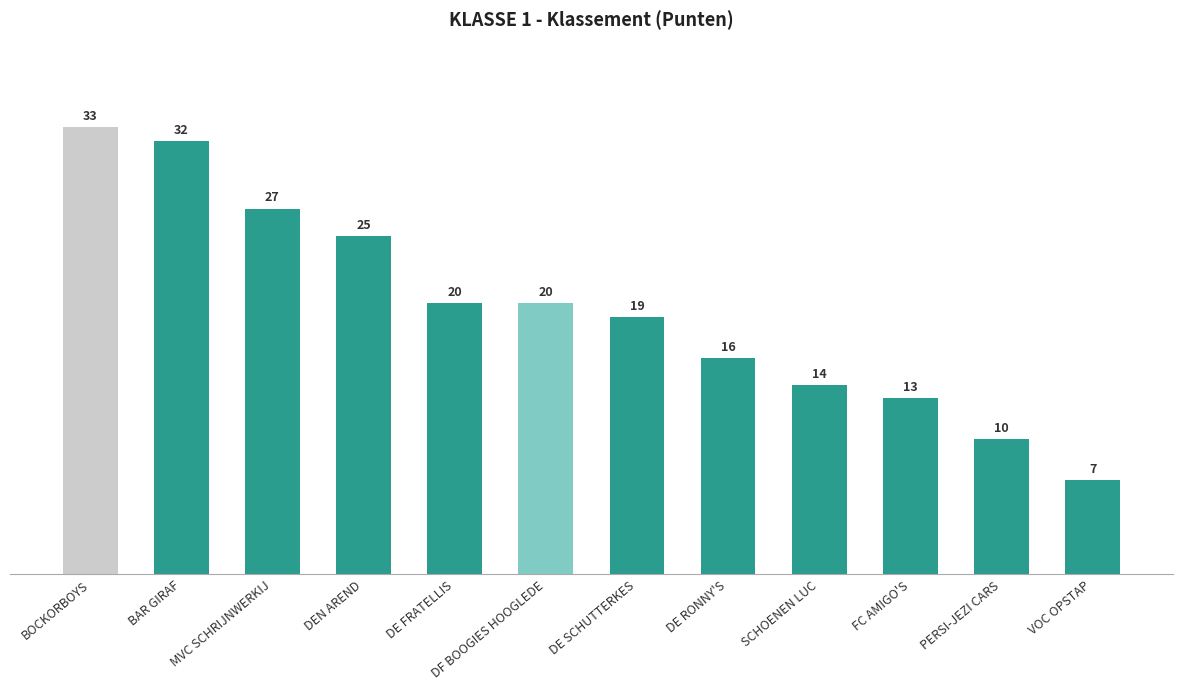

Are the bars horizontal?

No